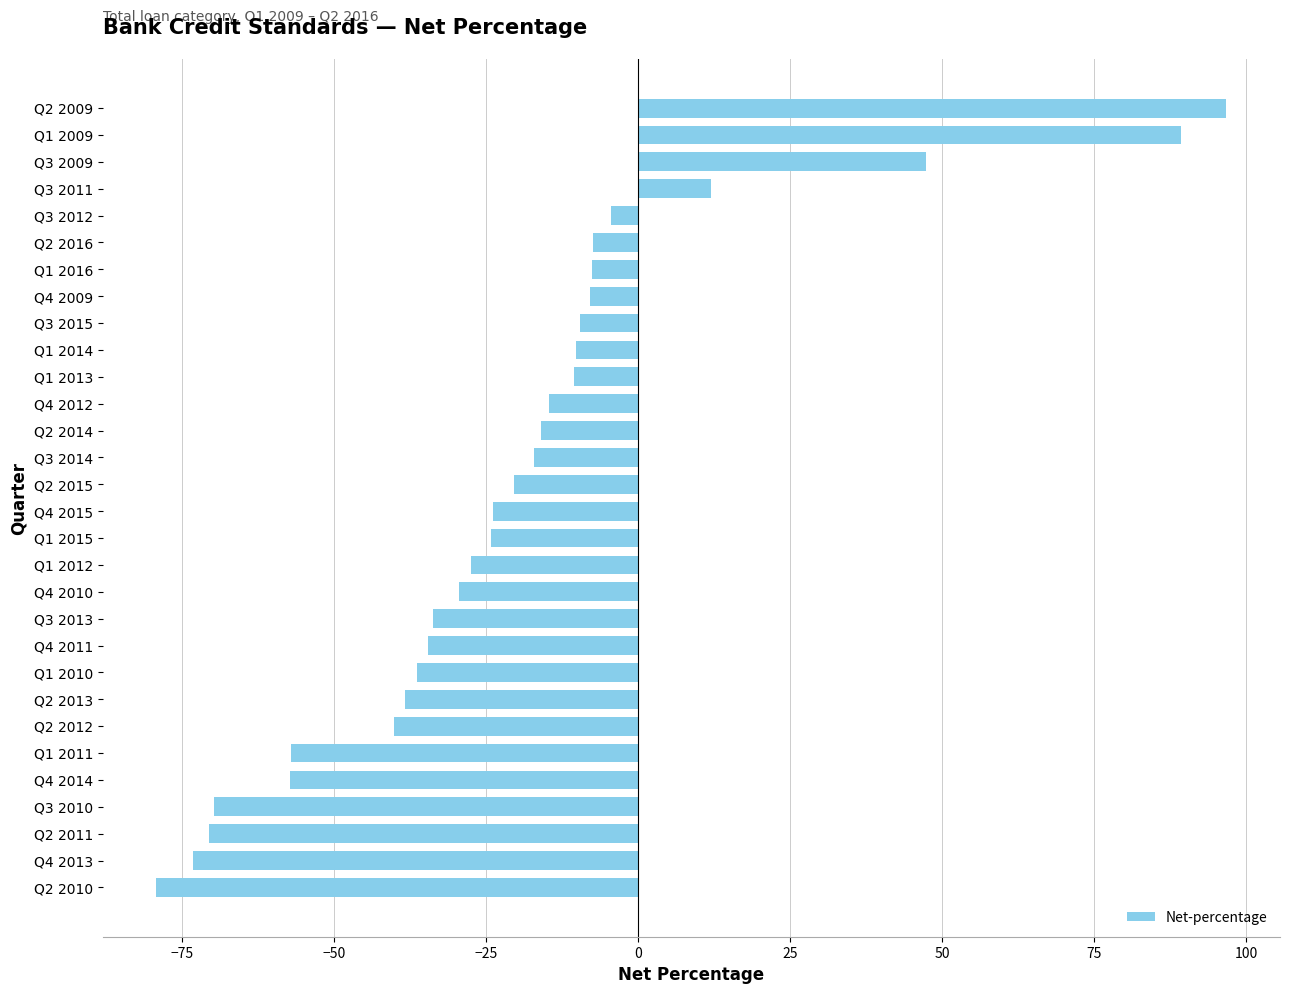

How many negative values are there?

26